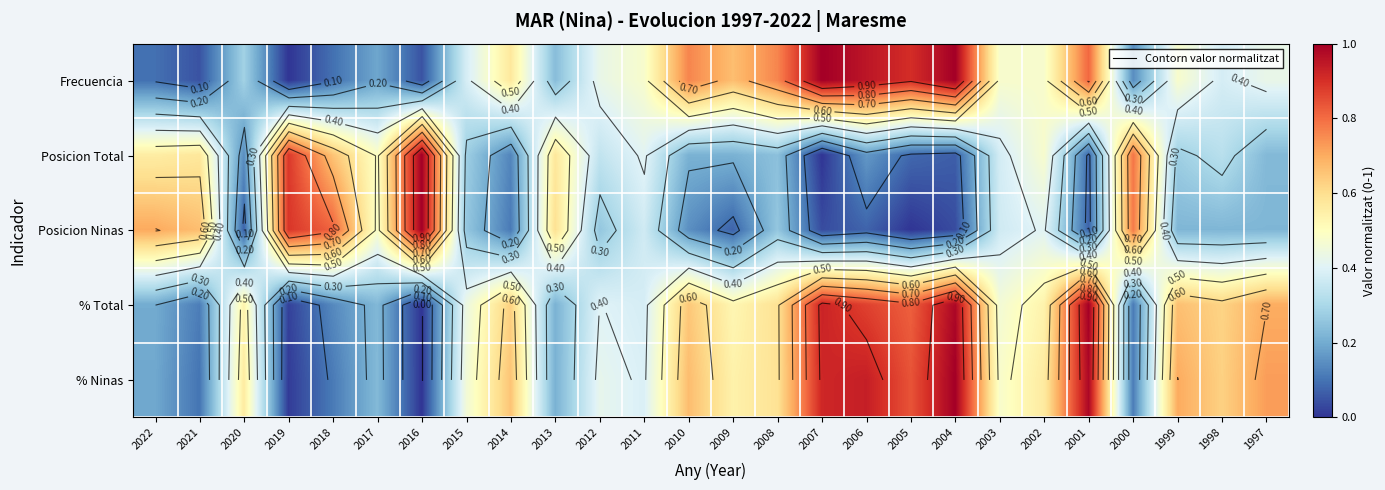

How many data points in Posicion Ninas are above 0?

25